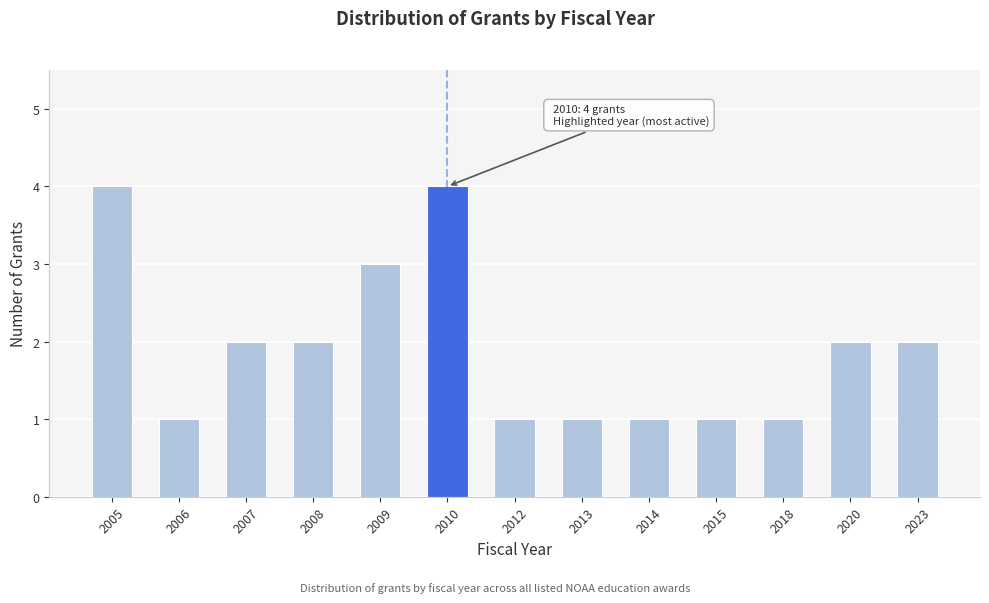

Reading left to right, transcribe all the data shown in this chart.

4	1	2	2	3	4	1	1	1	1	1	2	2